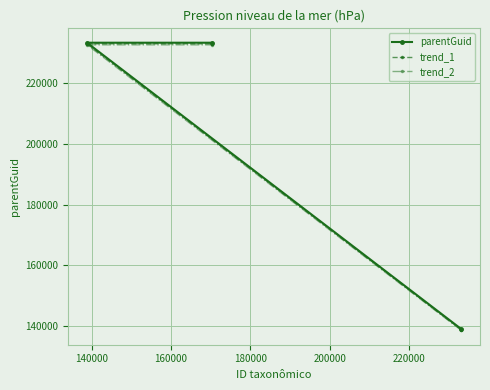

What are all the series names shown in the legend?

parentGuid, trend_1, trend_2